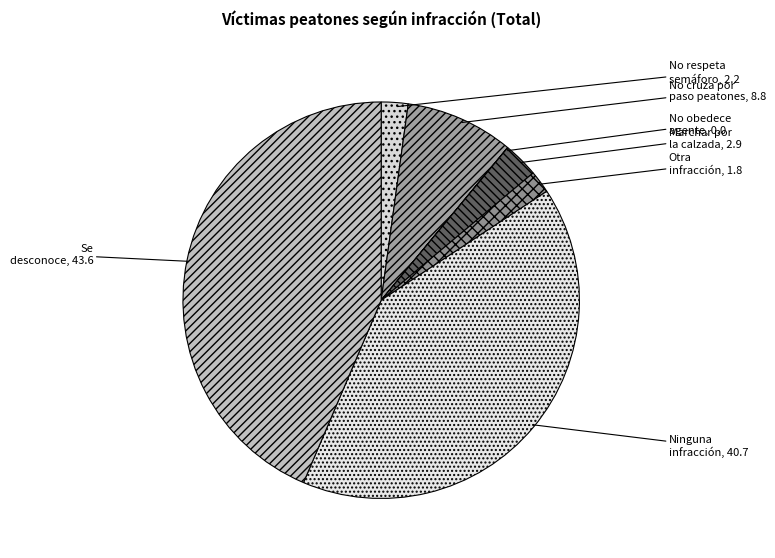

True or false: Se desconoce accounts for 44% of the total.

True